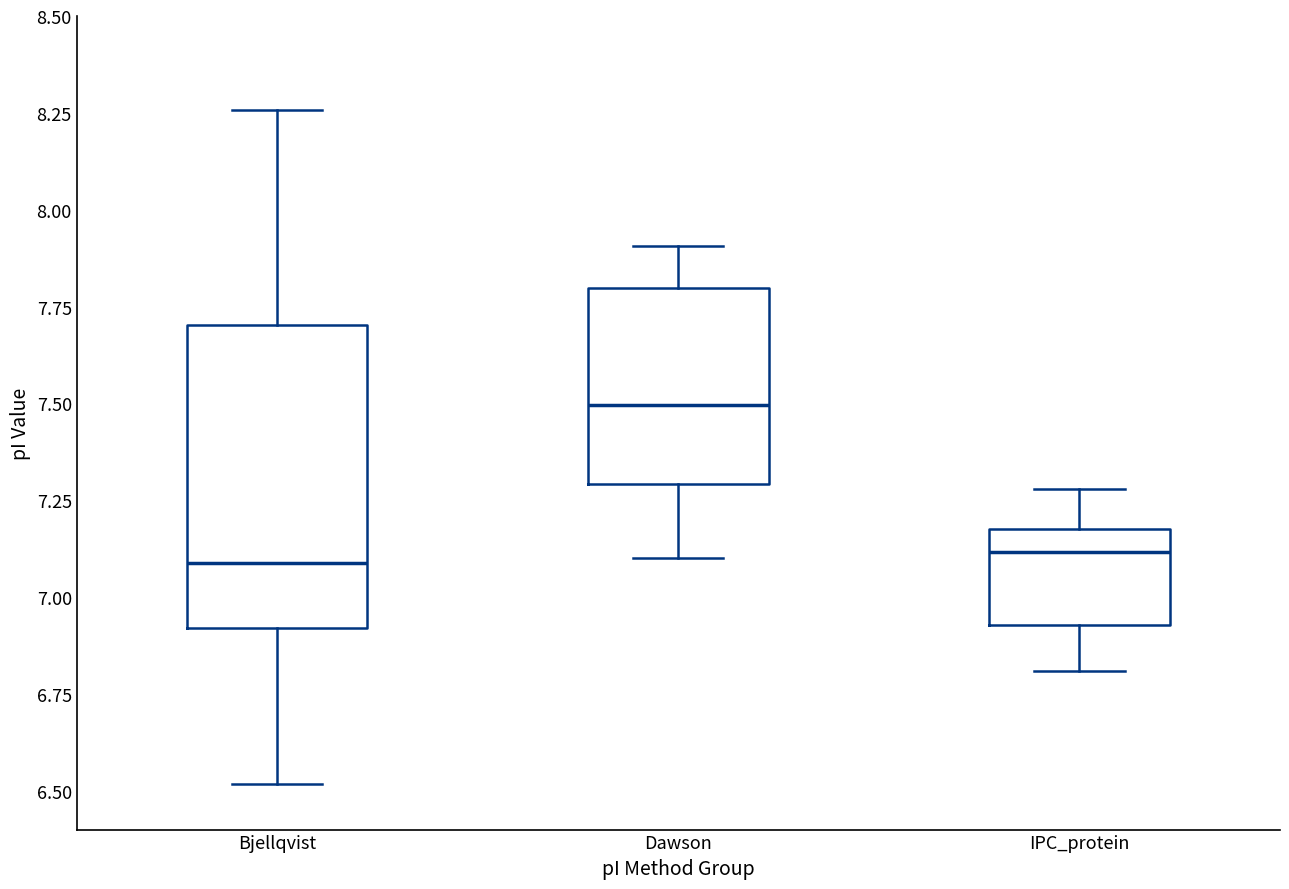

Which box's median line is the highest?

Dawson